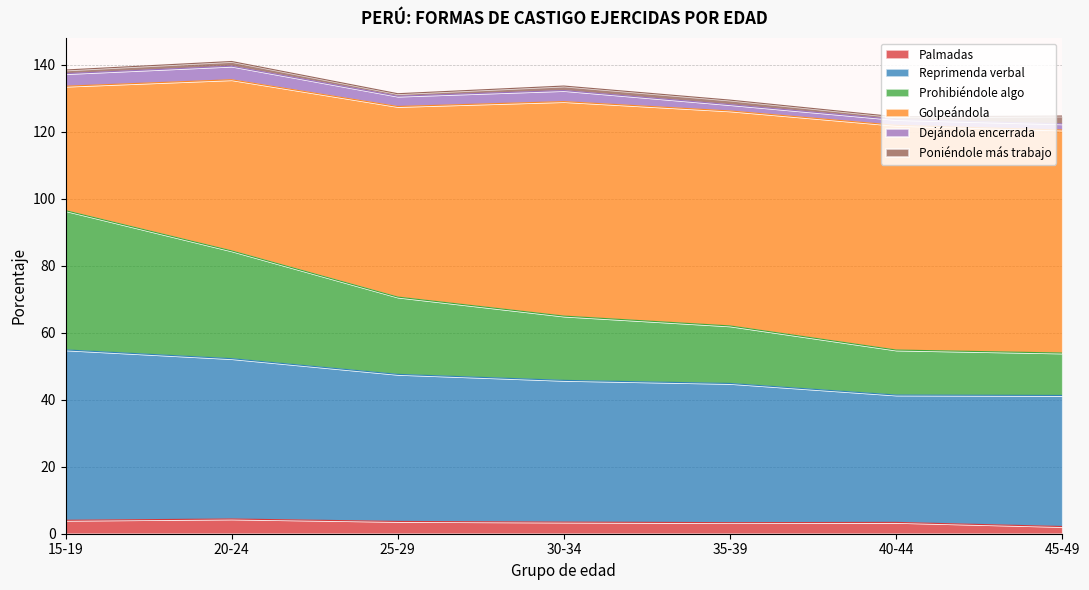

Does the chart have visible grid lines?

Yes